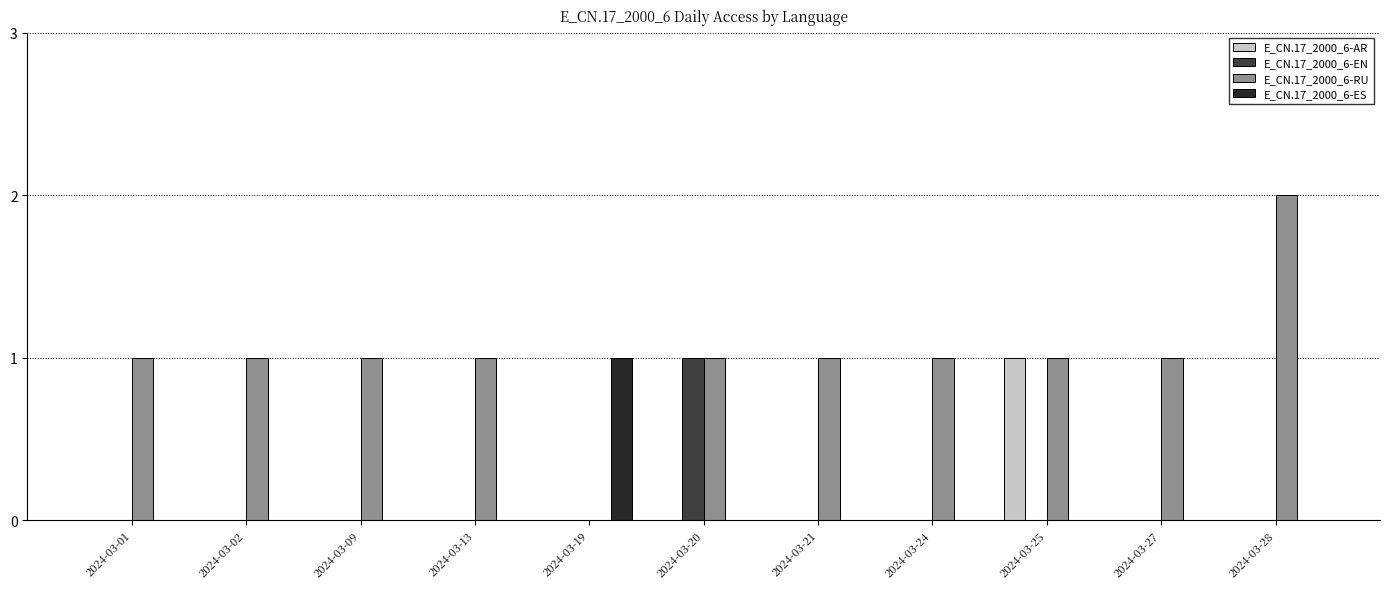

Reading right to left, transcribe all the data shown in this chart.

E_CN.17_2000_6-AR: 0	0	1	0	0	0	0	0	0	0	0
E_CN.17_2000_6-EN: 0	0	0	0	0	1	0	0	0	0	0
E_CN.17_2000_6-RU: 2	1	1	1	1	1	0	1	1	1	1
E_CN.17_2000_6-ES: 0	0	0	0	0	0	1	0	0	0	0